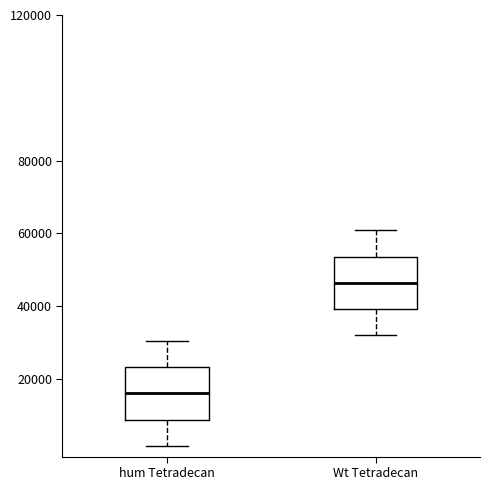

Where does the lower whisker of the box for hum Tetradecan end on the y-axis? The values are not printed on the chart, so give them approximately, as read against the axis.

2000